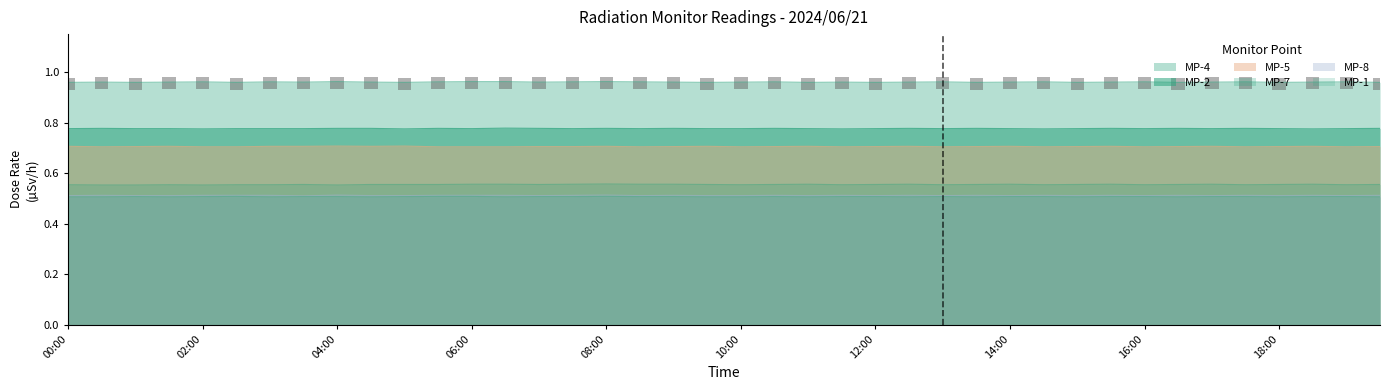

What is the value of the MP-4 bar at the 23rd from the left?

1.0